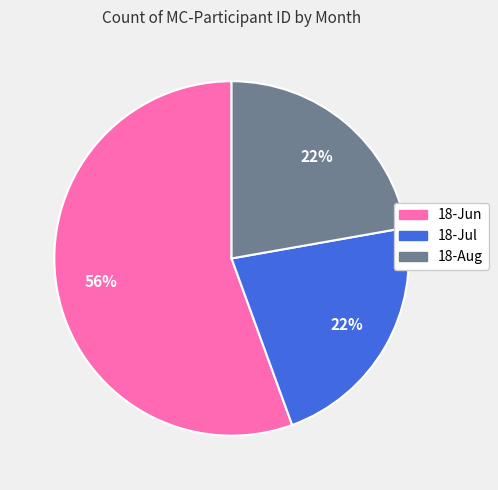

Count the number of slices in the pie.

3